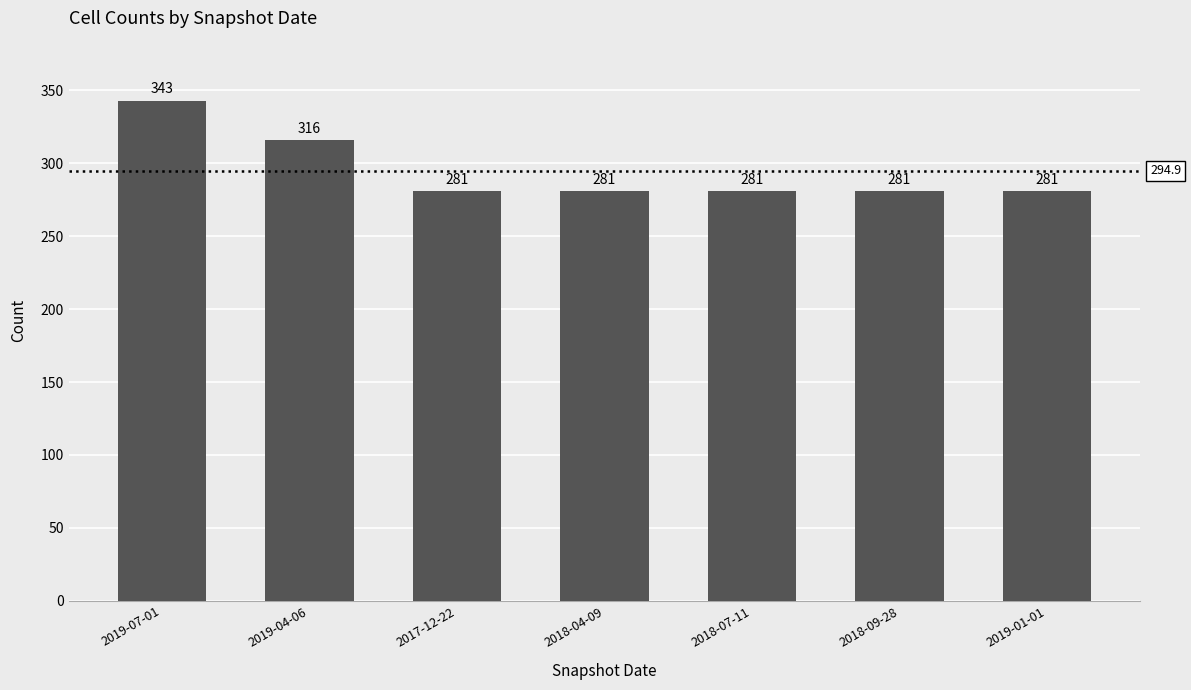

Reading right to left, transcribe all the data shown in this chart.

281	281	281	281	281	316	343